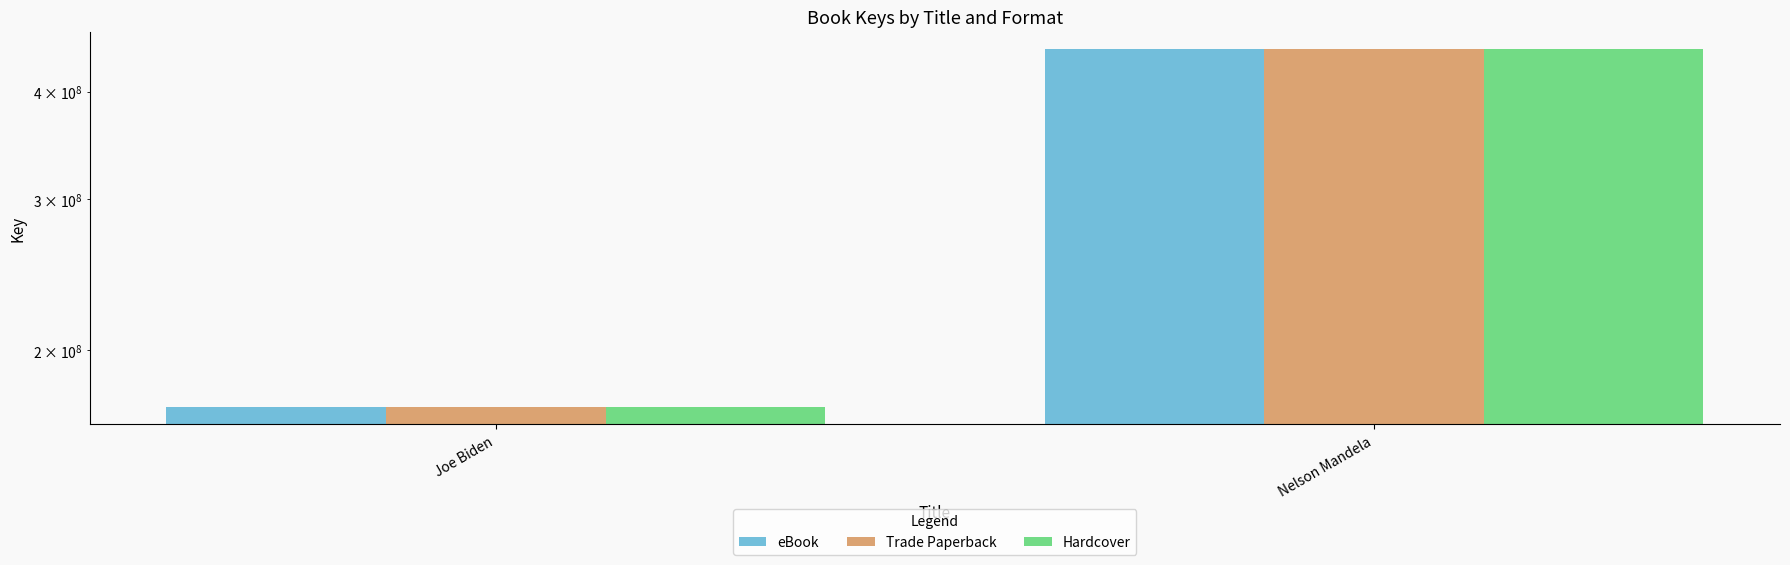

At which category is the sum across all series the highest?

Nelson Mandela